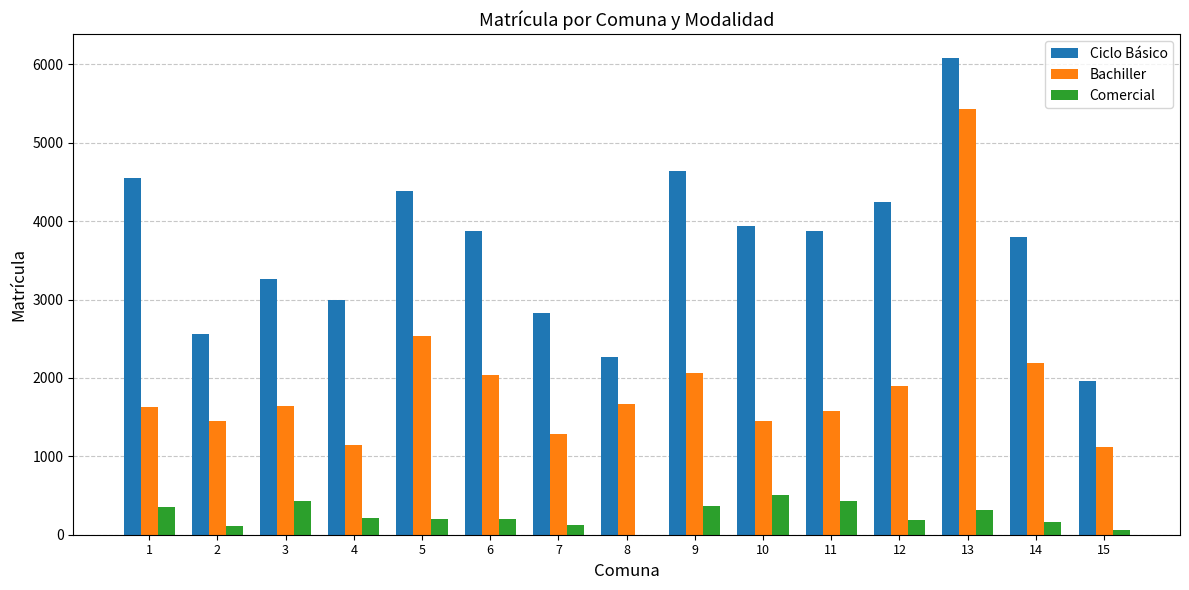

The value of Bachiller at 6 is 2039. True or false?

True